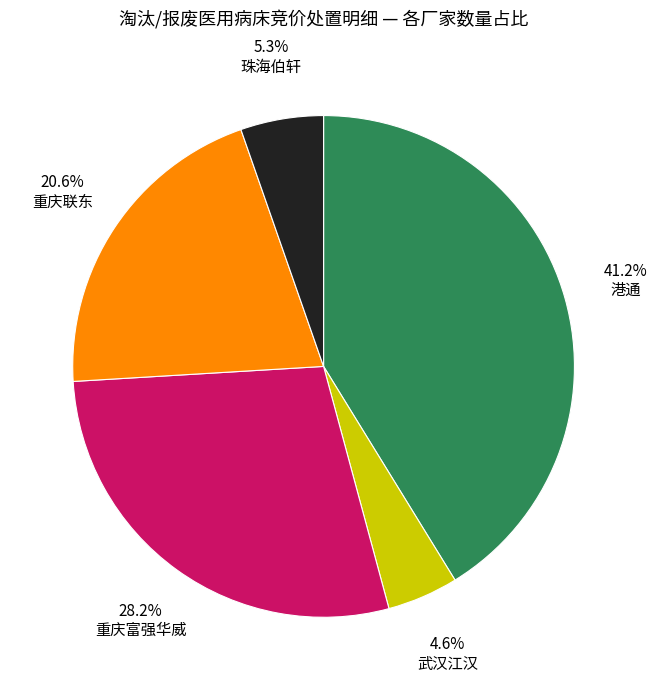

Which has a higher value, 重庆联东 or 珠海伯轩?

重庆联东